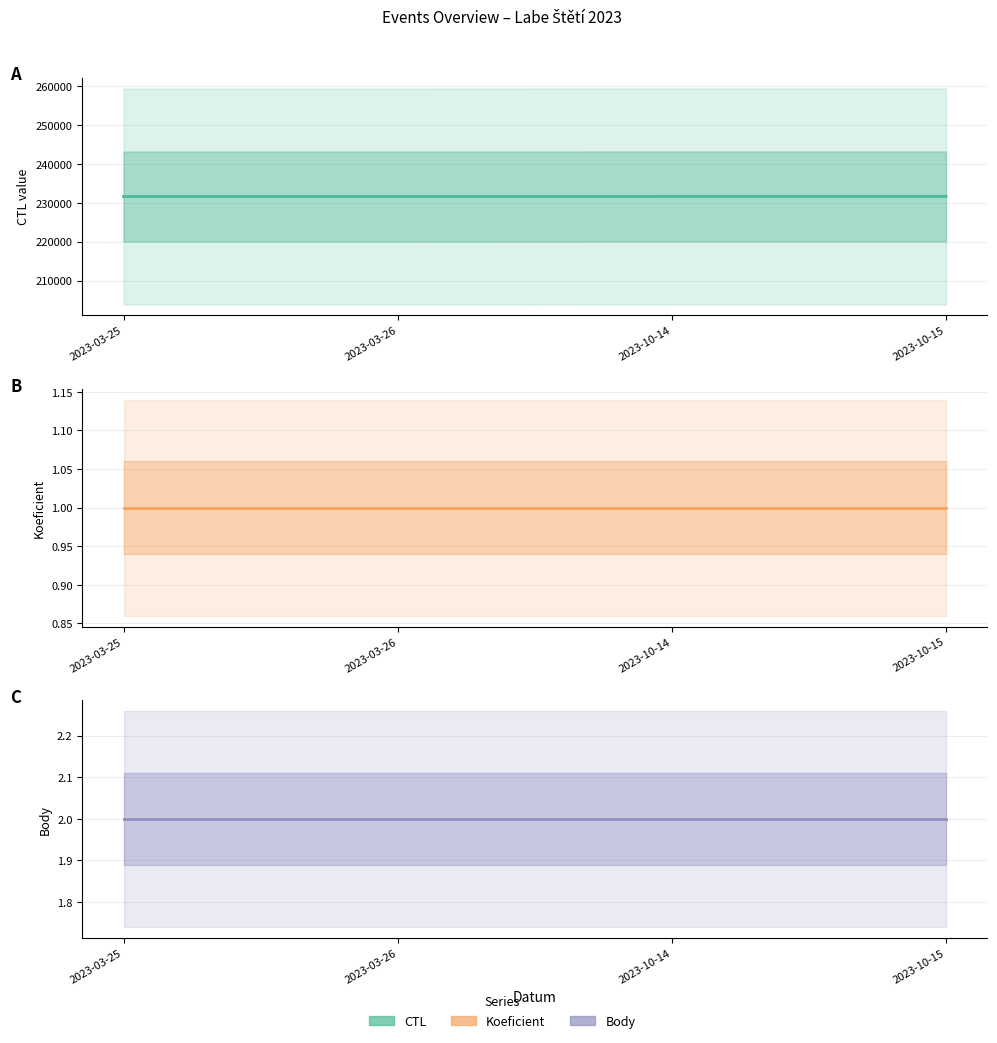

What is the total value across all series at 2023-10-15?

231633